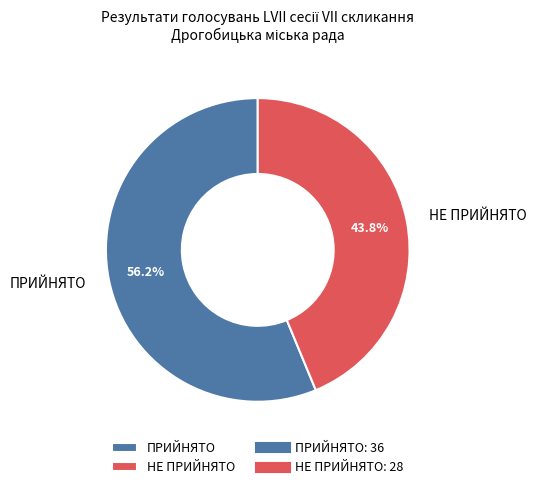

How many slices are in this pie chart?

2